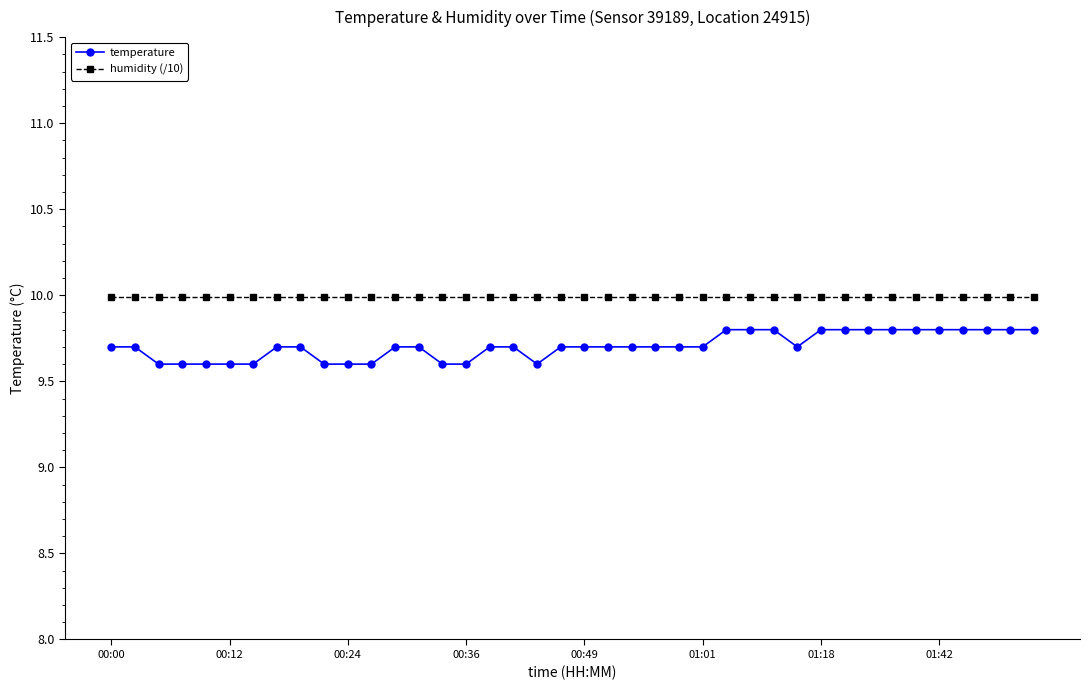

What is the highest value of the temperature series?

9.8